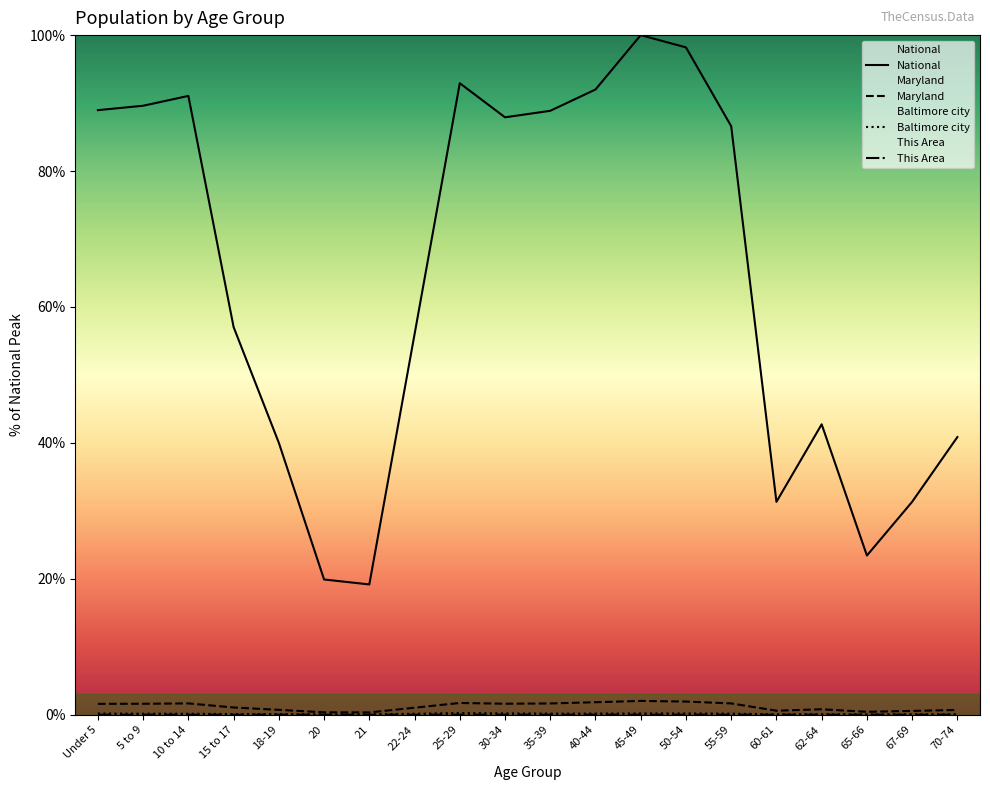

Reading right to left, extract all data points from this chart.

National: 70-74=40.9	67-69=31.3	65-66=23.4	62-64=42.7	60-61=31.3	55-59=86.6	50-54=98.2	45-49=100.0	40-44=92.0	35-39=88.9	30-34=87.9	25-29=92.9	22-24=56.0	21=19.2	20=19.9	18-19=40.0	15 to 17=57.0	10 to 14=91.1	5 to 9=89.6	Under 5=89.0
Maryland: 70-74=0.7	67-69=0.6	65-66=0.4	62-64=0.8	60-61=0.6	55-59=1.7	50-54=1.9	45-49=2.0	40-44=1.8	35-39=1.7	30-34=1.6	25-29=1.7	22-24=1.0	21=0.3	20=0.4	18-19=0.7	15 to 17=1.1	10 to 14=1.7	5 to 9=1.6	Under 5=1.6
Baltimore city: 70-74=0.1	67-69=0.1	65-66=0.0	62-64=0.1	60-61=0.1	55-59=0.2	50-54=0.2	45-49=0.2	40-44=0.2	35-39=0.2	30-34=0.2	25-29=0.3	22-24=0.2	21=0.0	20=0.0	18-19=0.1	15 to 17=0.1	10 to 14=0.2	5 to 9=0.2	Under 5=0.2
This Area: 70-74=0.0	67-69=0.0	65-66=0.0	62-64=0.0	60-61=0.0	55-59=0.0	50-54=0.0	45-49=0.0	40-44=0.0	35-39=0.0	30-34=0.0	25-29=0.0	22-24=0.0	21=0.0	20=0.0	18-19=0.0	15 to 17=0.0	10 to 14=0.0	5 to 9=0.0	Under 5=0.0